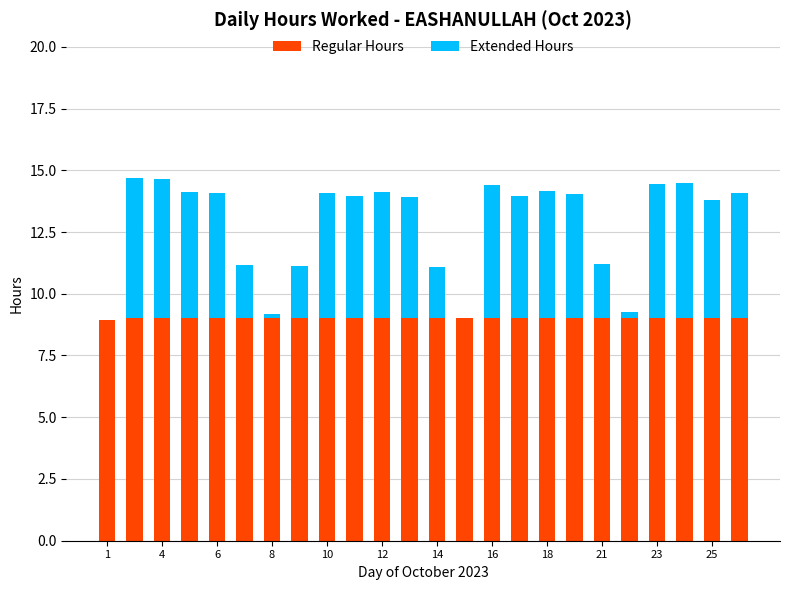

What is the sum of all Regular Hours values?

215.9